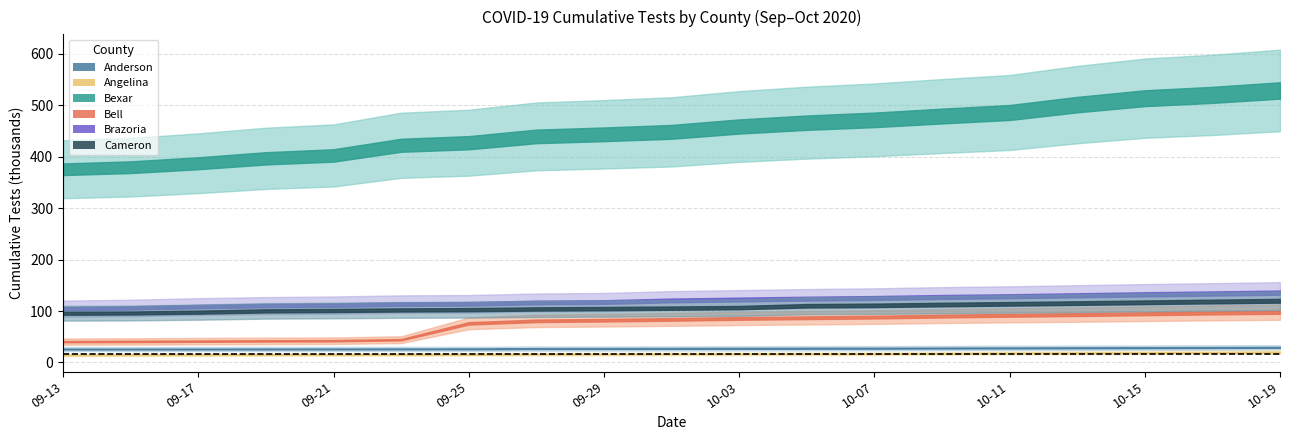

At which label does Cameron first exceed 105712?

2020-10-03